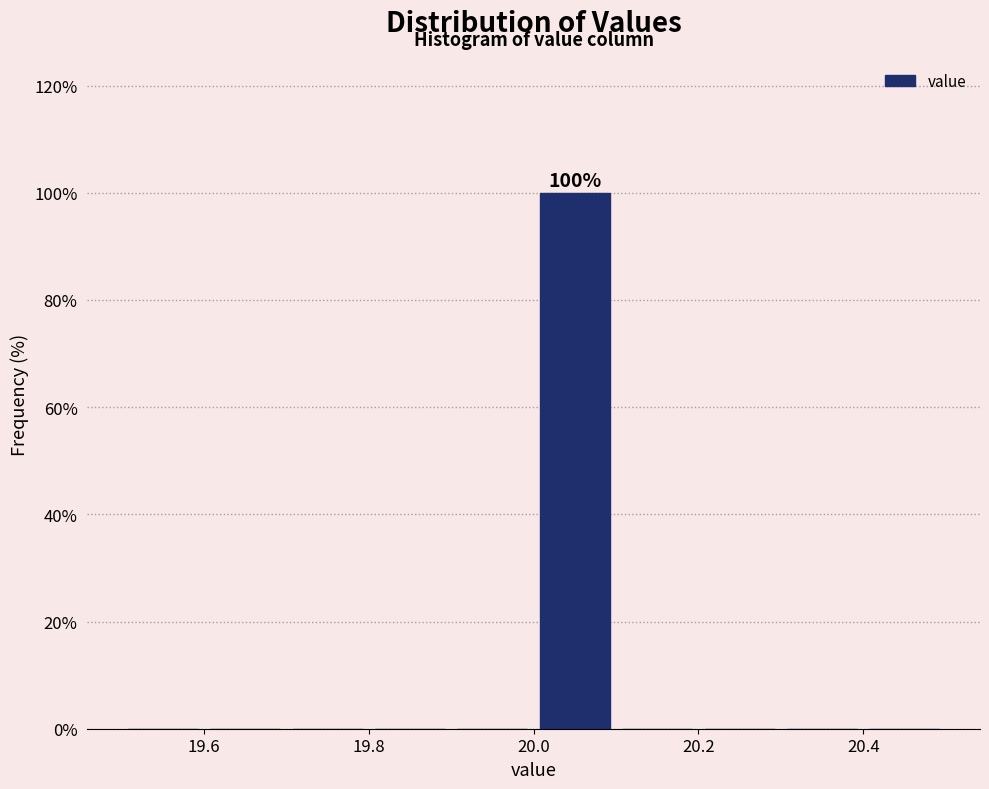

Over which range of the x-axis is the bar tallest?

20.0 to 20.1